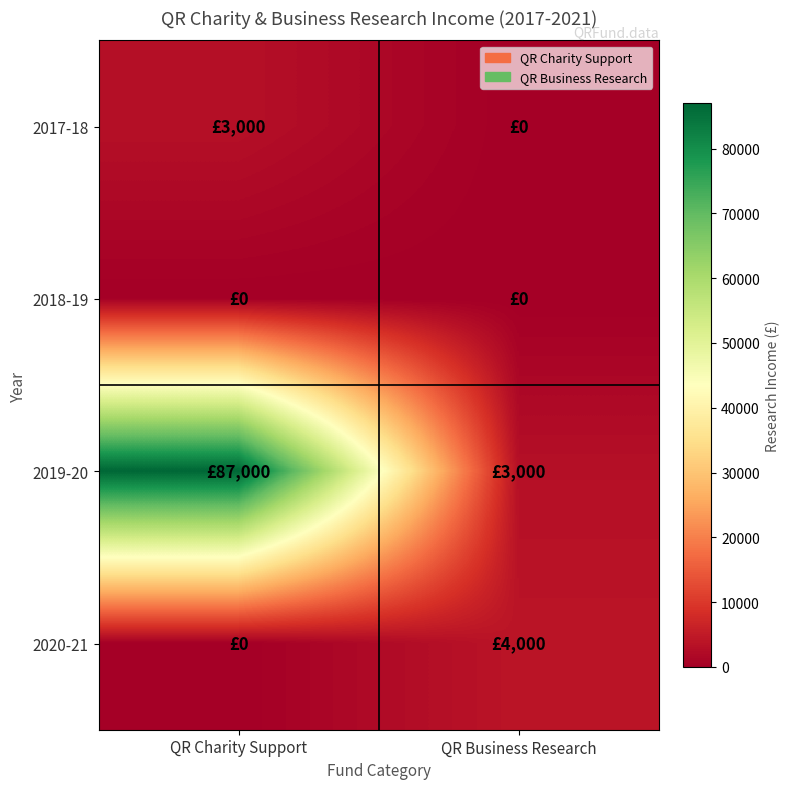

At which category is the sum across all series the highest?

QR Charity Support